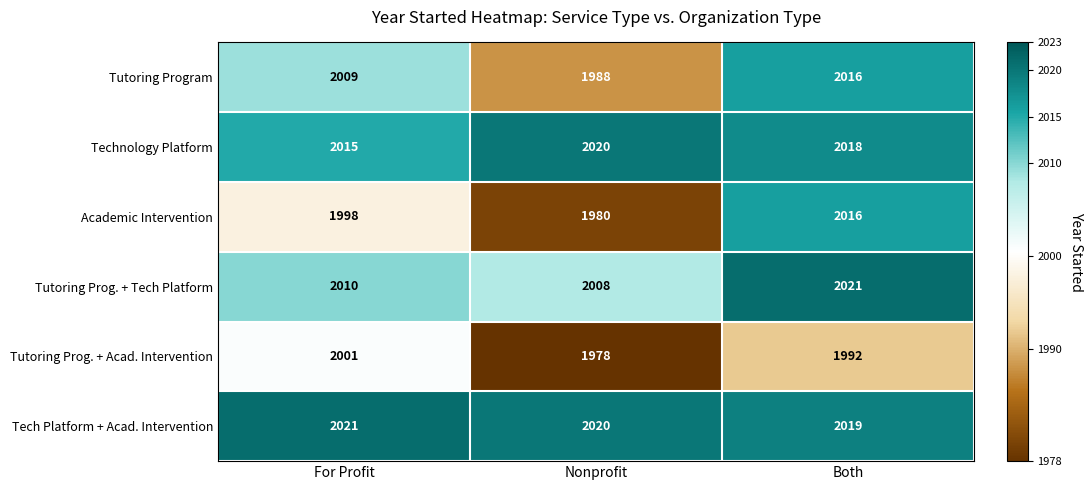

List the labels in order of Academic Intervention value, largest first.

Both, For Profit, Nonprofit